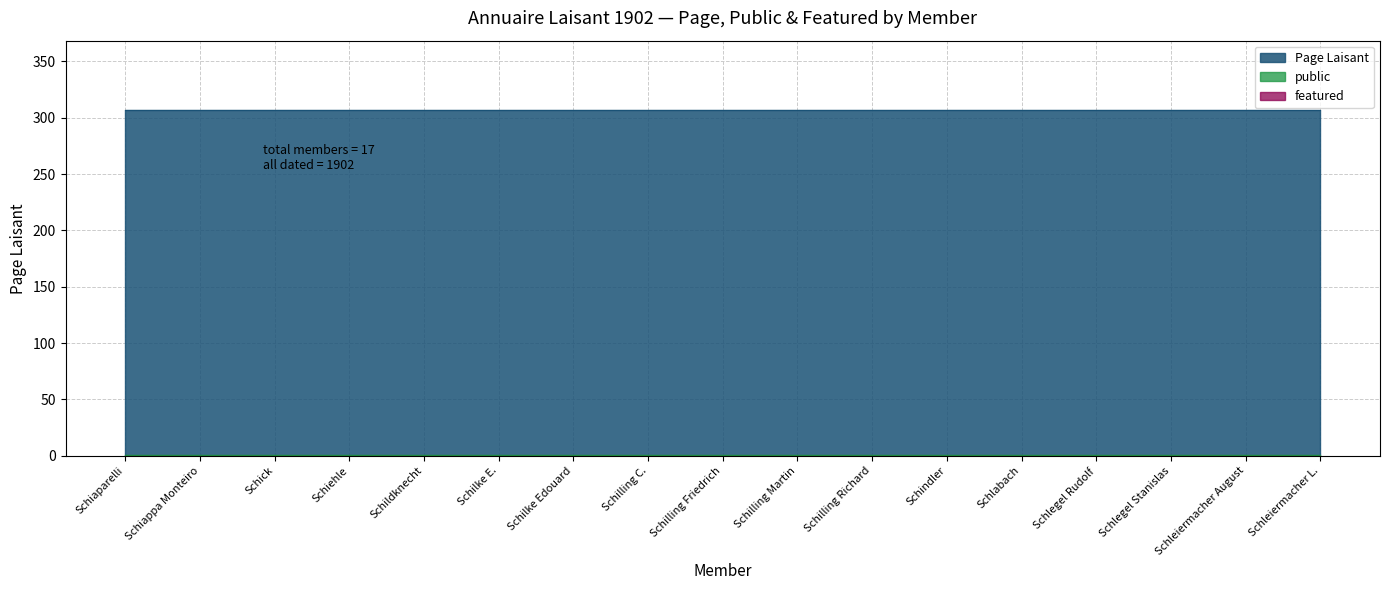

What is the average value of the public series?

1